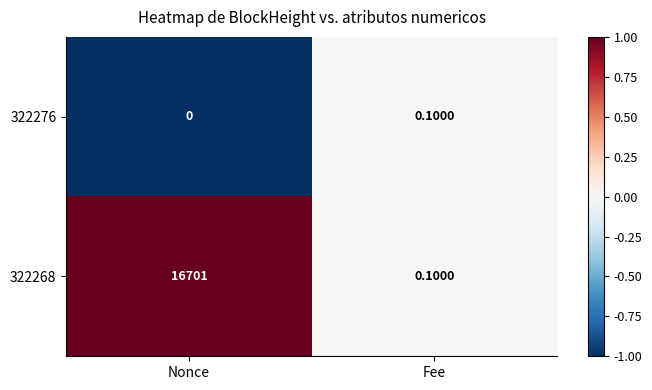

At which label is 322276 closest to 0?

Nonce